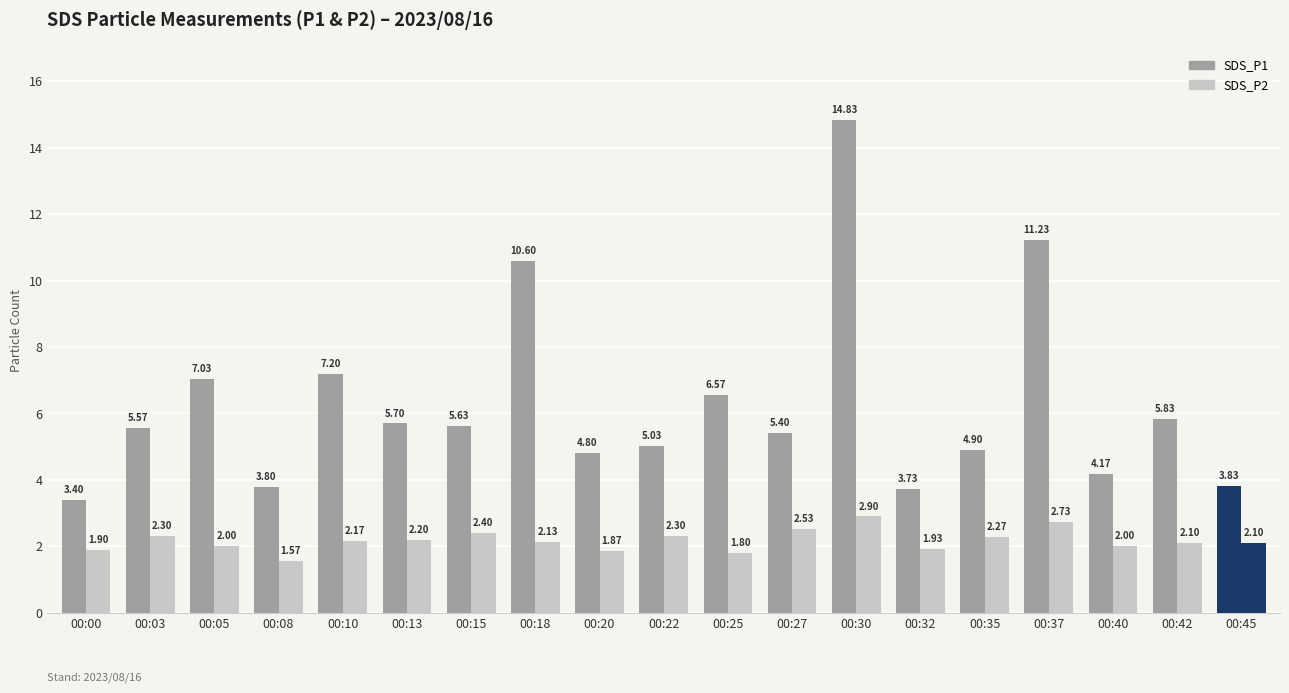

The value of SDS_P2 at 00:30 is 4.3. True or false?

False